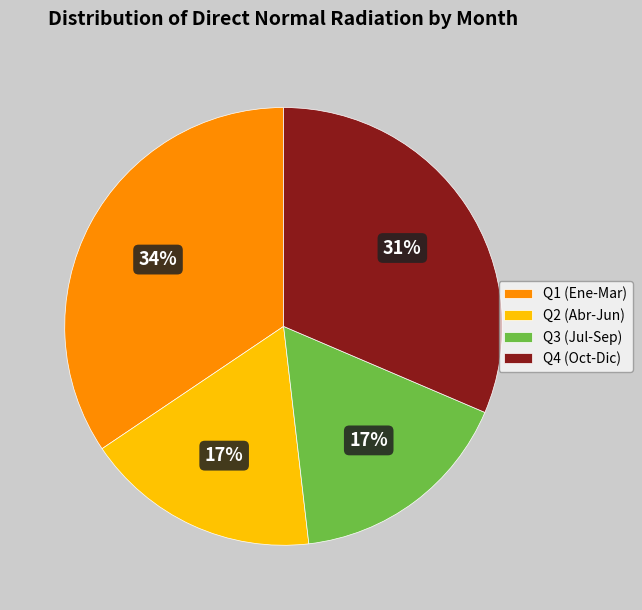

Between Q1 (Ene-Mar) and Q4 (Oct-Dic), which is larger?

Q1 (Ene-Mar)